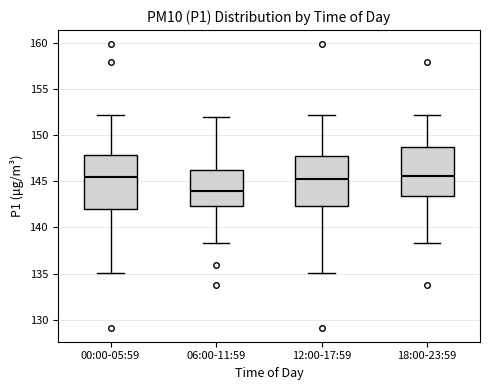

Reading left to right, read every box against the y-axis: the position of its median line, the range the box covers, and the ends of its whiskers. The values are not printed on the chart, so give them approximately, as read against the axis.

00:00-05:59: median 145.5, box 142.0 to 148.0, whiskers 135.0 to 152.0
06:00-11:59: median 144.0, box 142.5 to 146.5, whiskers 138.5 to 152.0
12:00-17:59: median 145.5, box 142.5 to 148.0, whiskers 135.0 to 152.0
18:00-23:59: median 145.5, box 143.5 to 148.5, whiskers 138.5 to 152.0